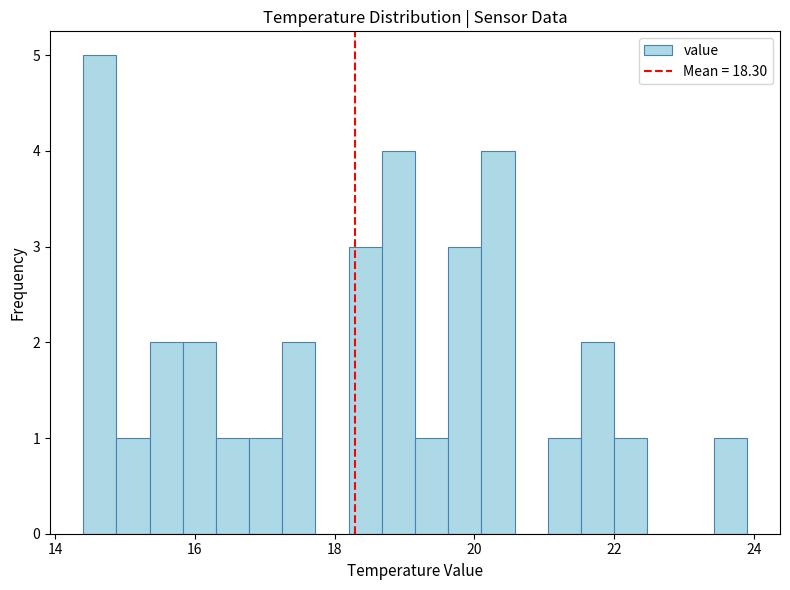

Read against the x-axis, roughly where is the centre of the tallest bar?

14.6